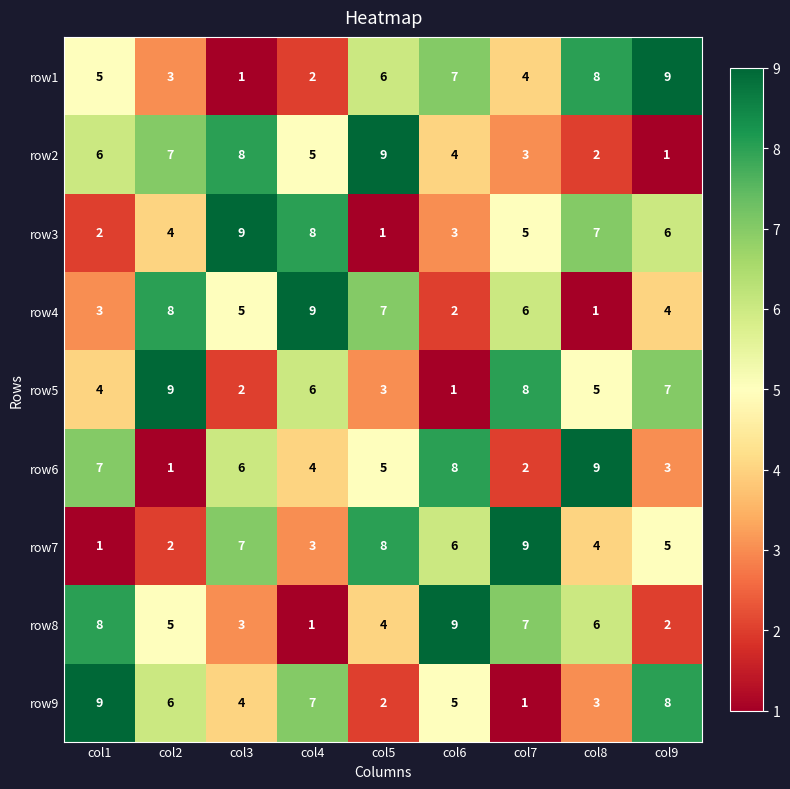

What is the maximum value shown in the chart?

9